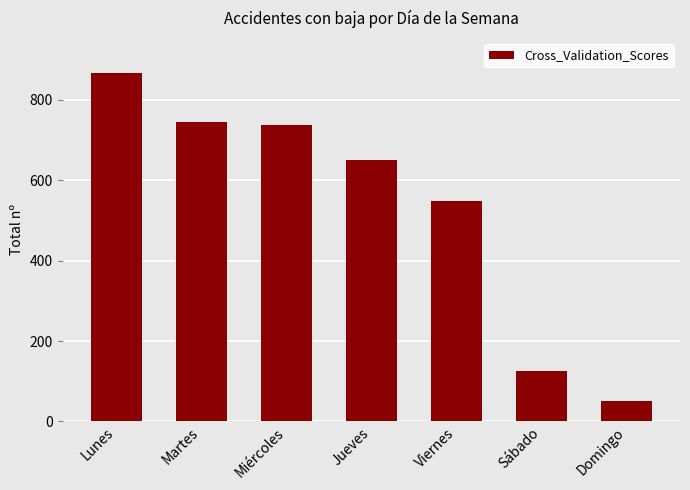

Where is the data nearest to the value 459?

Viernes